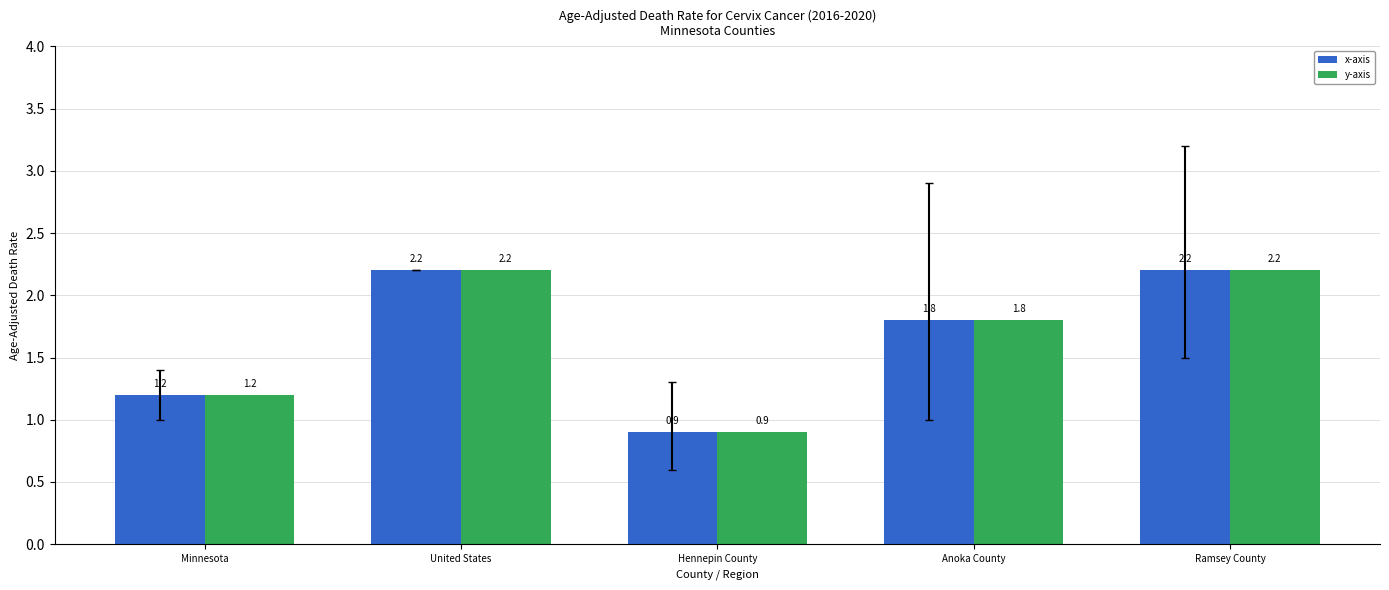

How many series are shown in this chart?

2